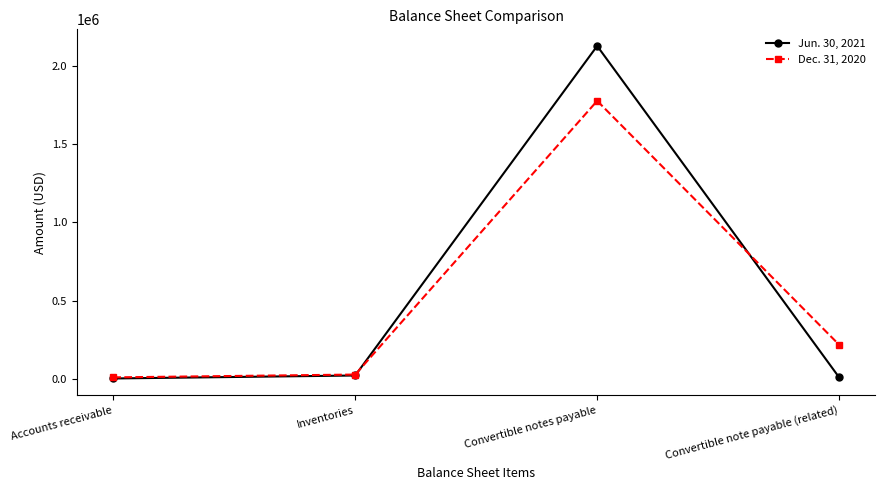

At which category does the chart reach its peak across all series?

Convertible notes payable